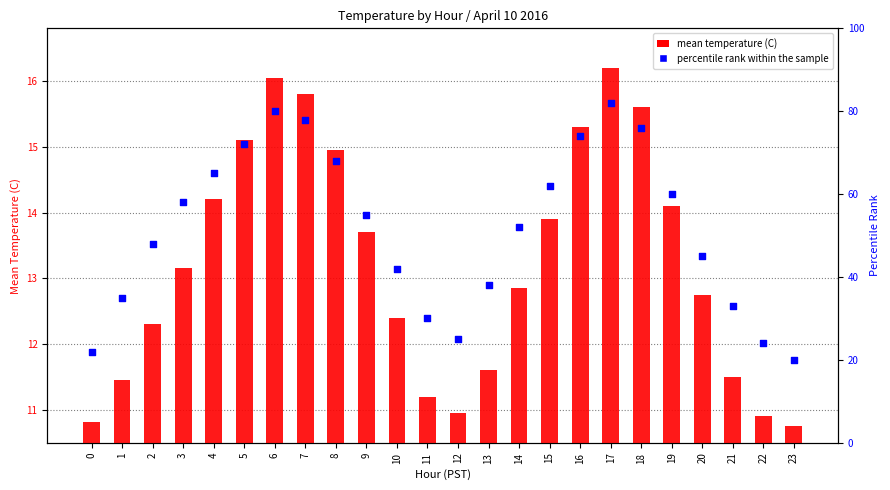

Which series reaches the minimum Y coordinate?

mean temperature (C)